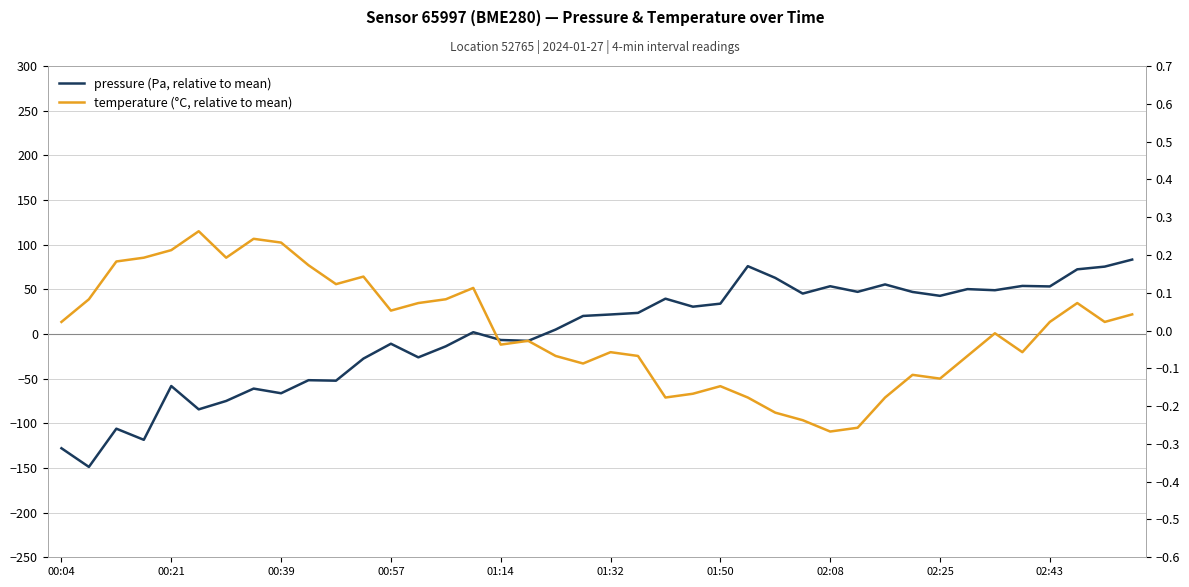

At which category is the sum across all series the highest?

39